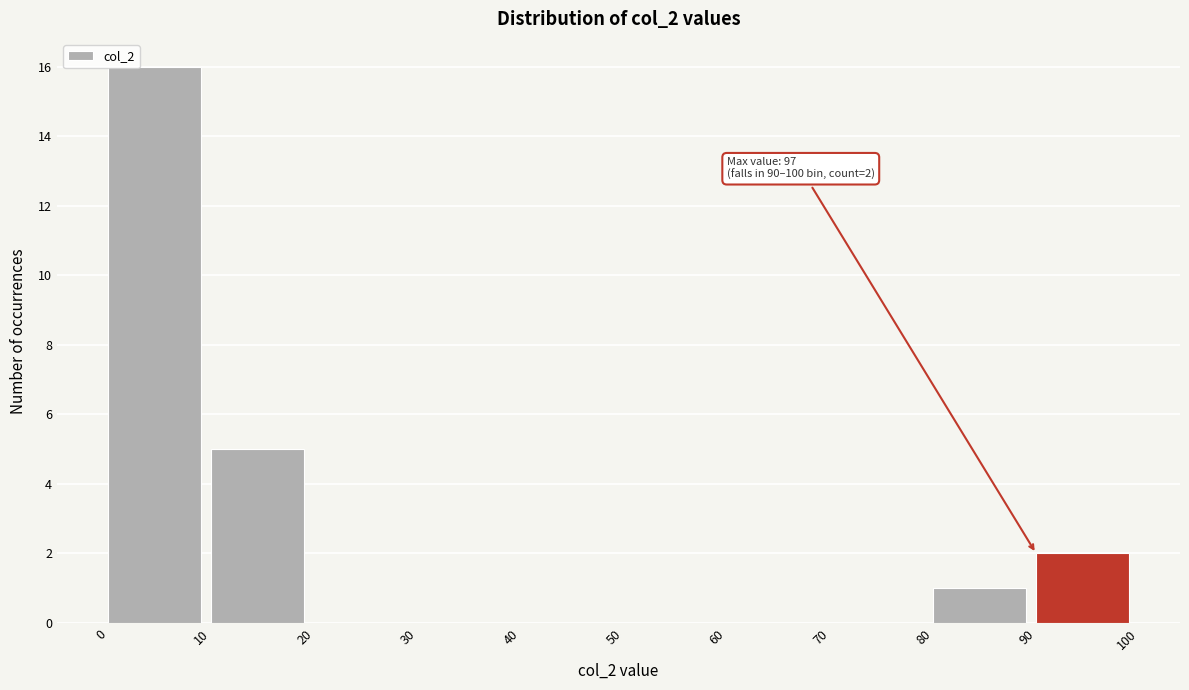

Which range on the x-axis has the tallest bar?

0 to 10